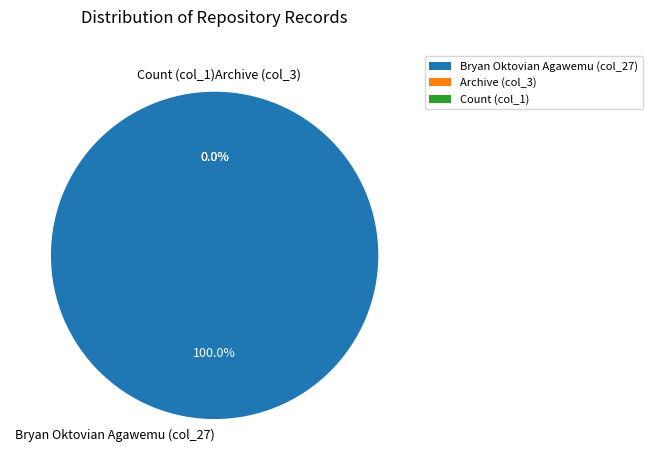

Rank the categories by value from highest to lowest.

col_27, col_3, col_1